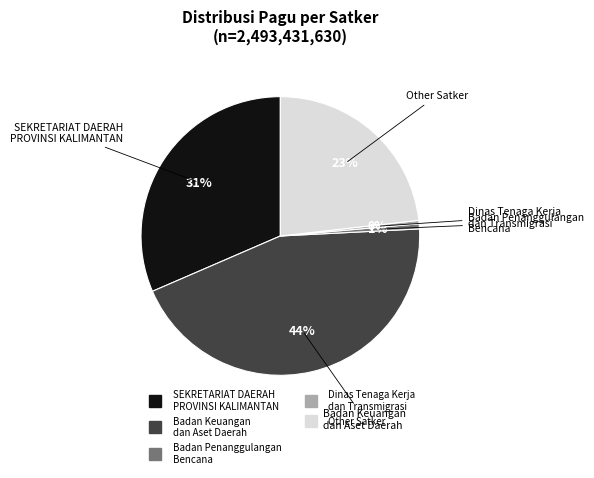

To the nearest percent, what is the difference between the largest and smallest slice percentages?

44%